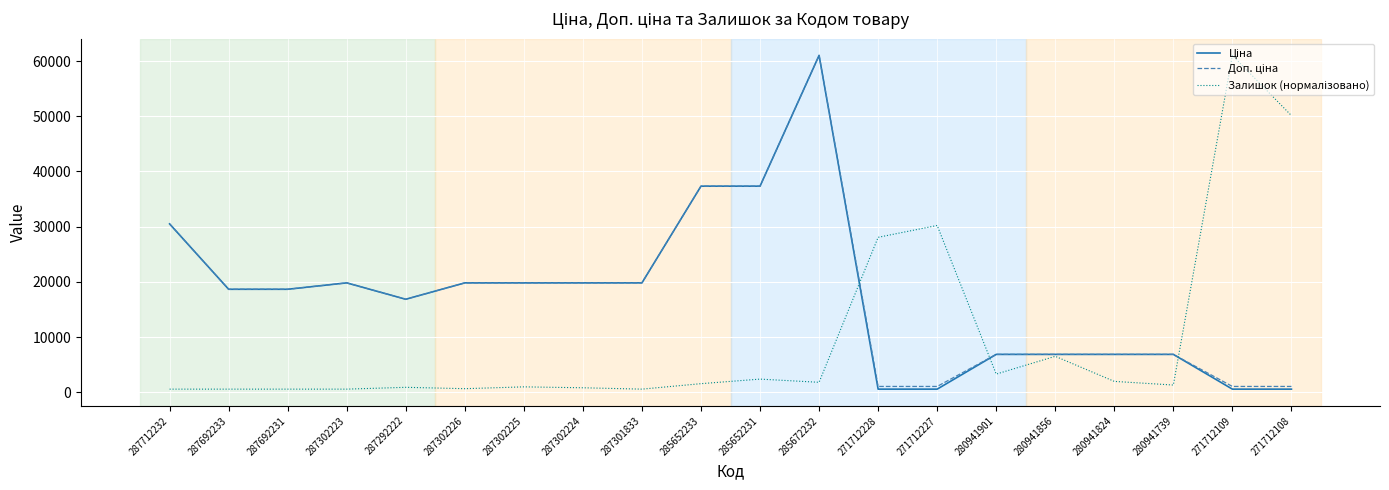

At which category is the sum across all series the highest?

285672232